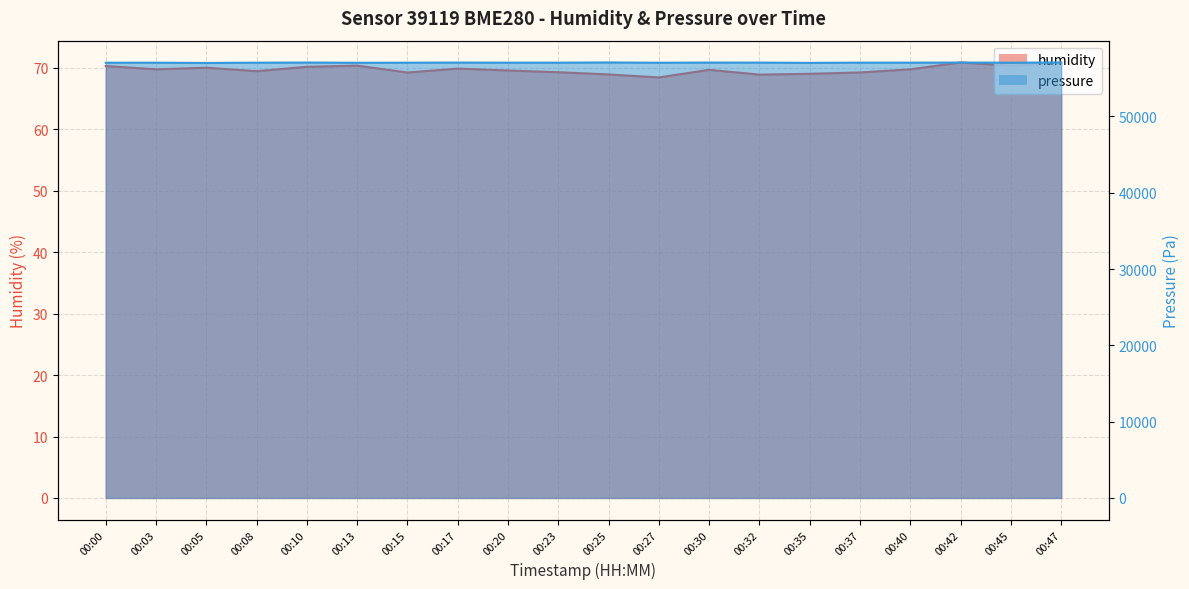

True or false: humidity and pressure cross at least once.

False